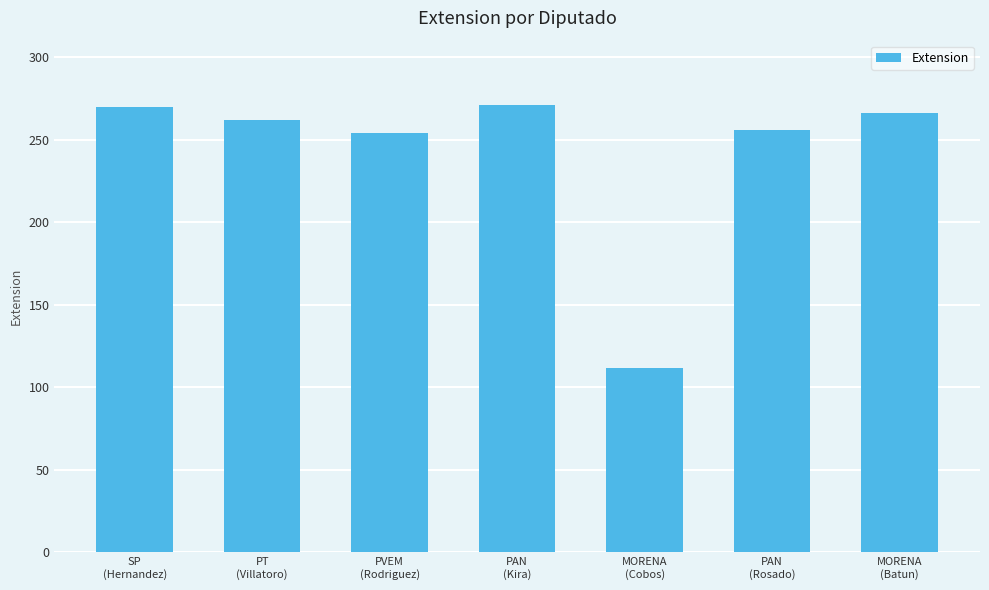

What is the label of the 7th bar from the right?

SP
(Hernandez)